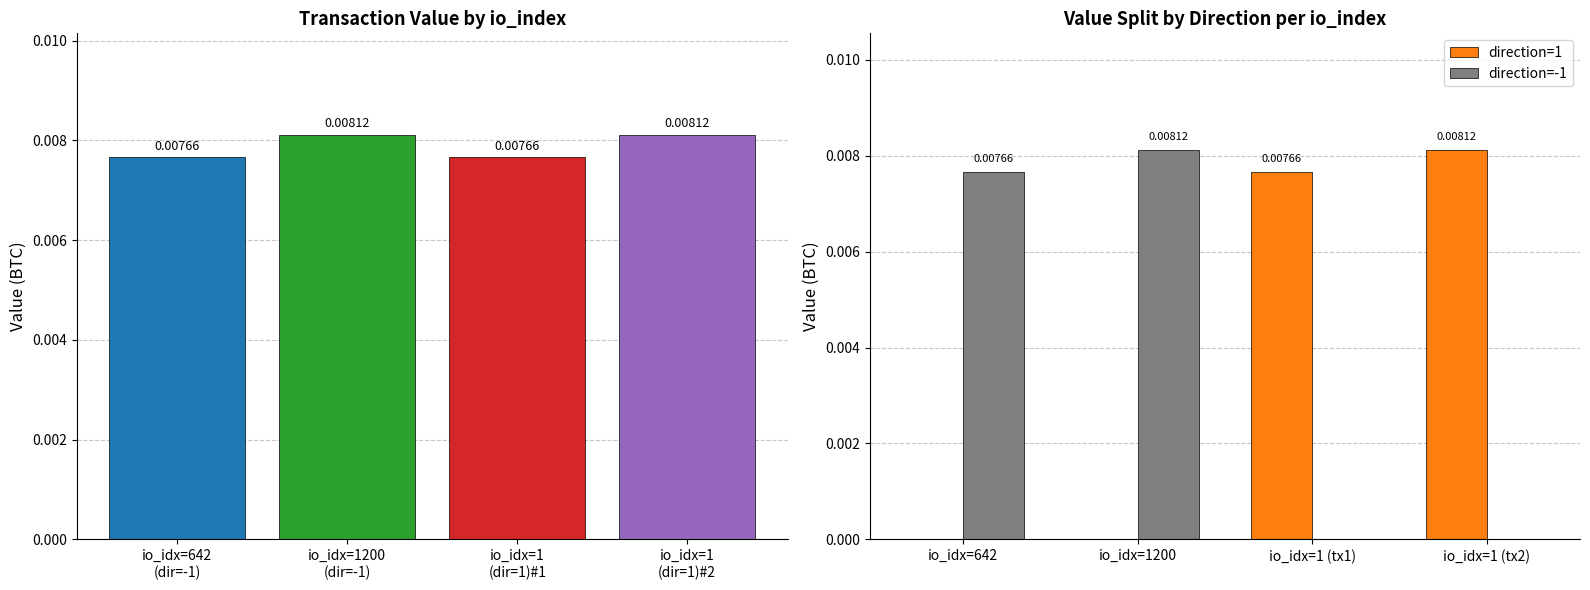

Are the bars grouped side by side (vs. stacked)?

Yes